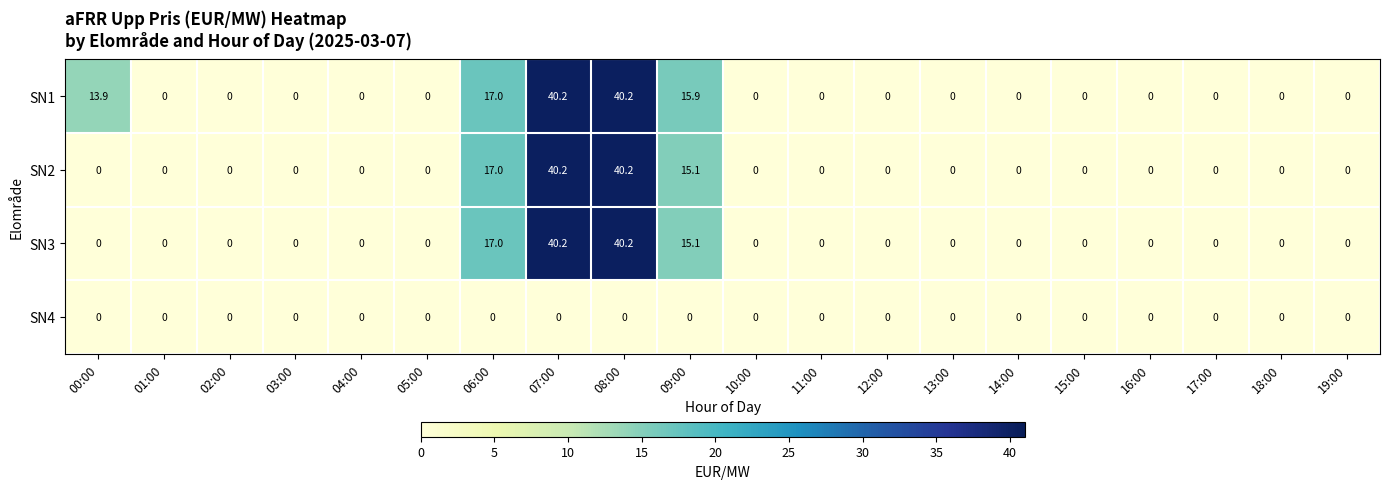

Is it true that SN2 equals 15.1 at 09:00?

True